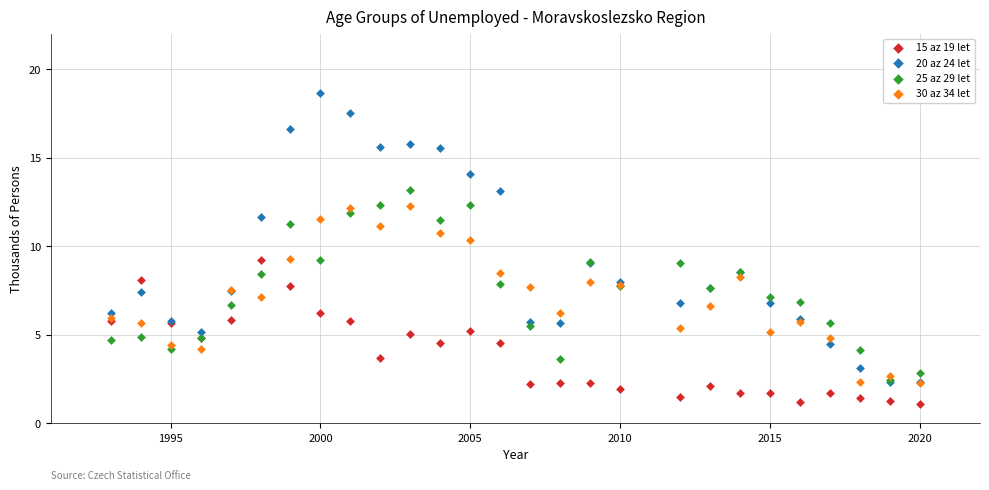

Which series has the largest Y range (max minus min)?

20 az 24 let